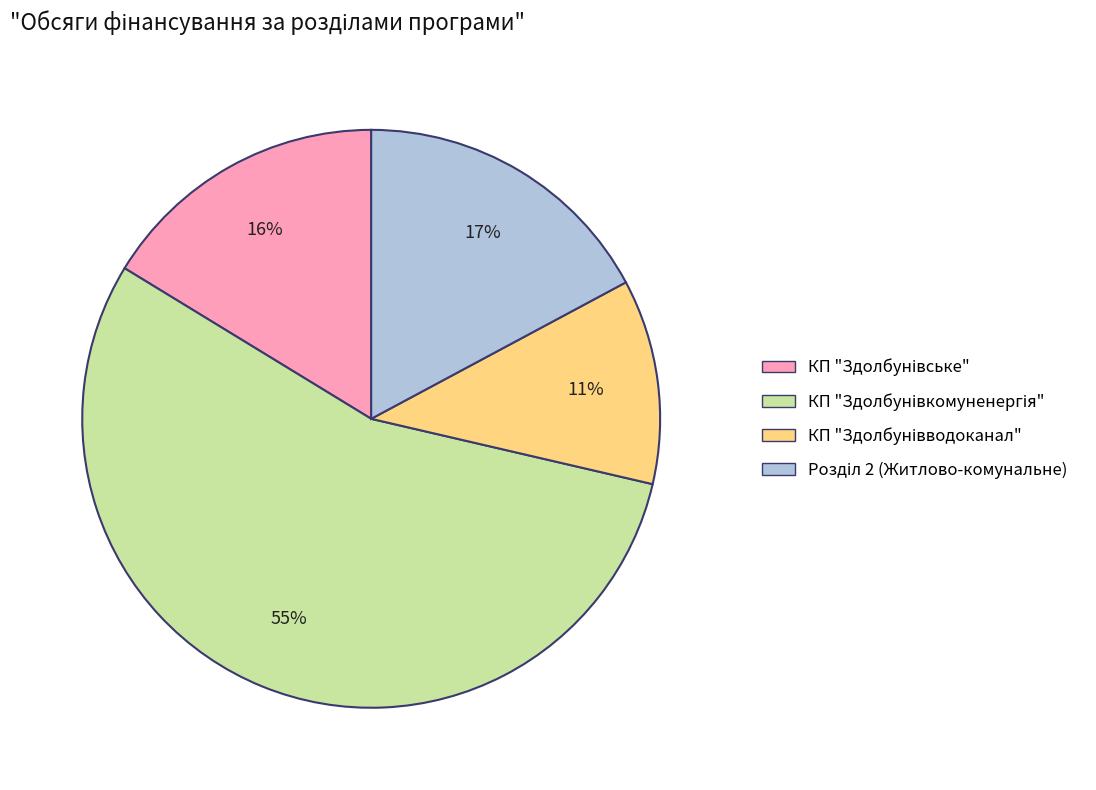

To the nearest percent, what is the difference between the largest and smallest slice percentages?

44%